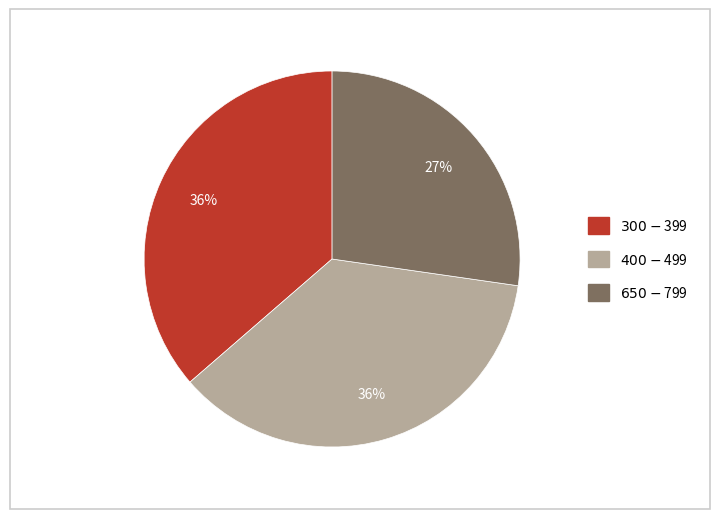

To the nearest percent, what is the difference between the largest and smallest slice percentages?

9%